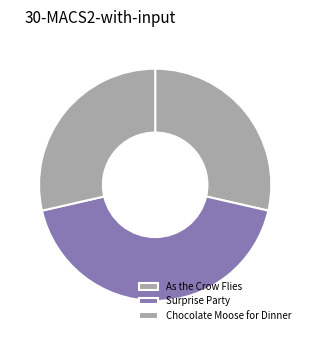

Count the number of slices in the pie.

3